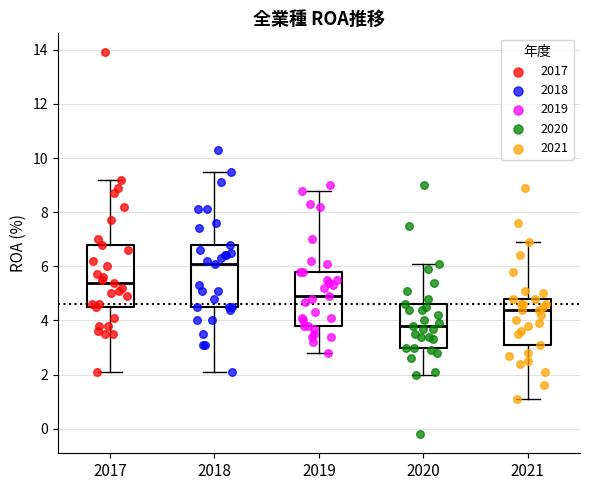

Reading left to right, transcribe this box plot: for each box, give where its median line is, the range the box spans, and where its two whiskers end, as read against the y-axis. The values are not printed on the chart, so give them approximately, as read against the axis.

2017: median 5.4, box 4.6 to 6.8, whiskers 2.2 to 9.2
2018: median 6.2, box 4.6 to 6.8, whiskers 2.2 to 9.6
2019: median 5.0, box 3.8 to 5.8, whiskers 2.8 to 8.8
2020: median 3.8, box 3.0 to 4.6, whiskers 2.0 to 6.2
2021: median 4.4, box 3.2 to 4.8, whiskers 1.2 to 7.0